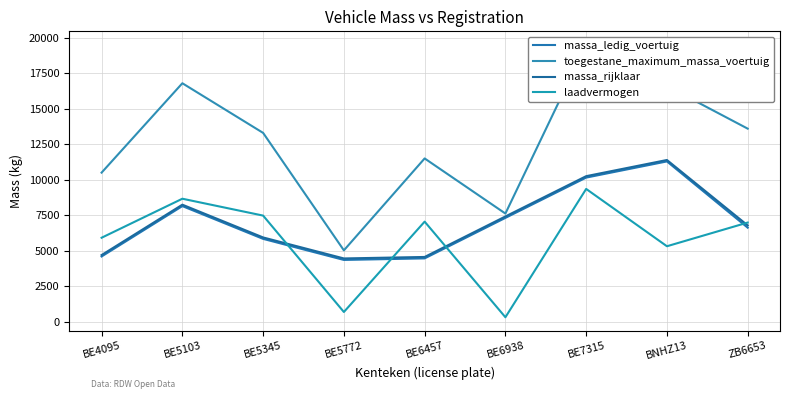

What is the average value of the massa_rijklaar series?

7077